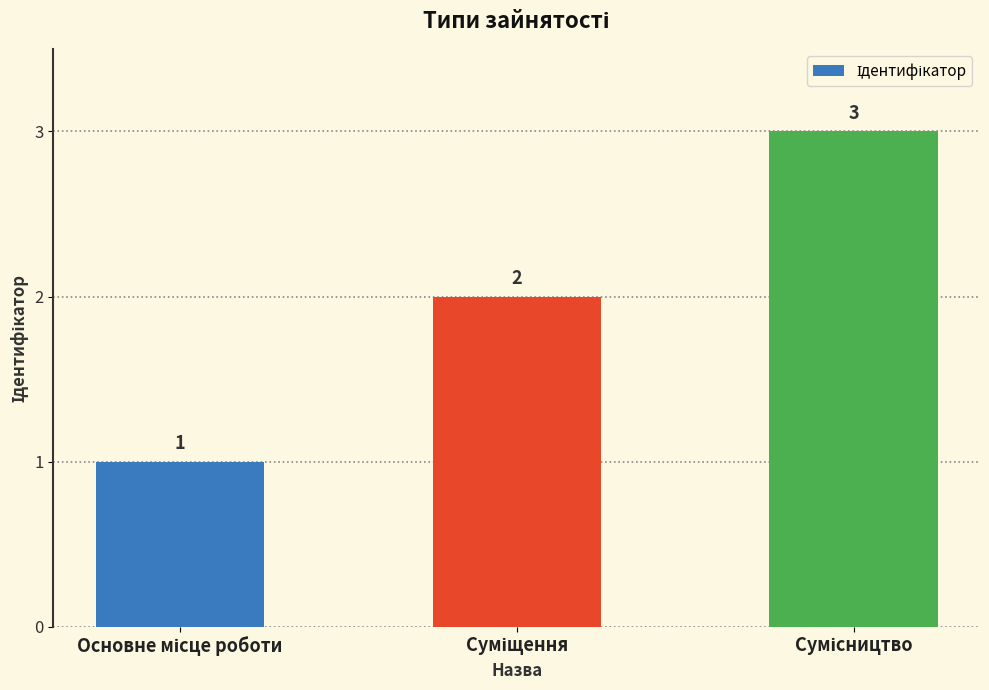

What is the greatest value displayed?

3